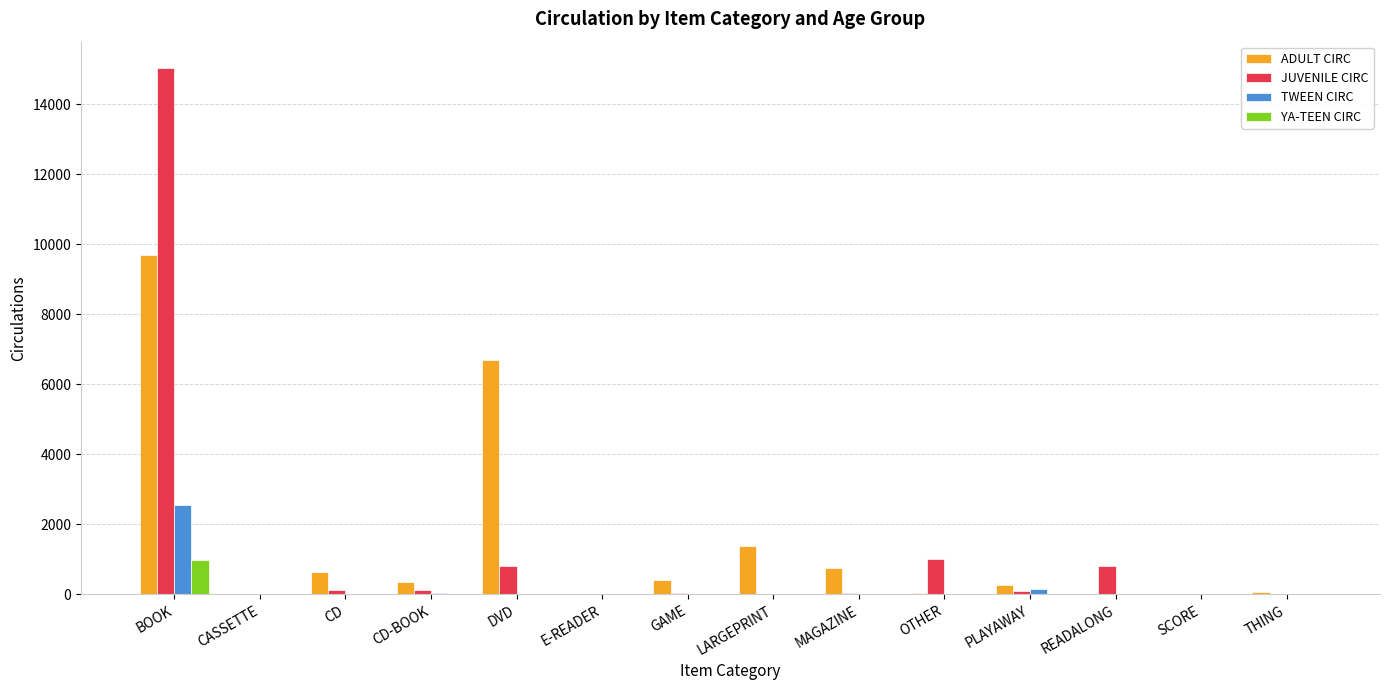

Are the bars grouped side by side (vs. stacked)?

Yes